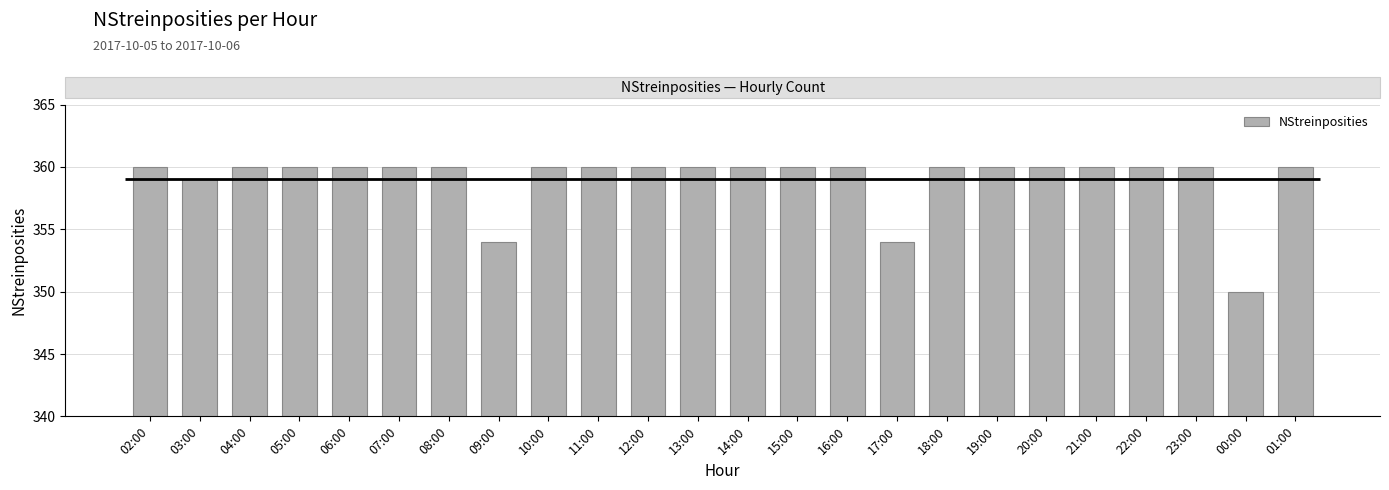

Is it true that the value at 19:00 is 360?

True